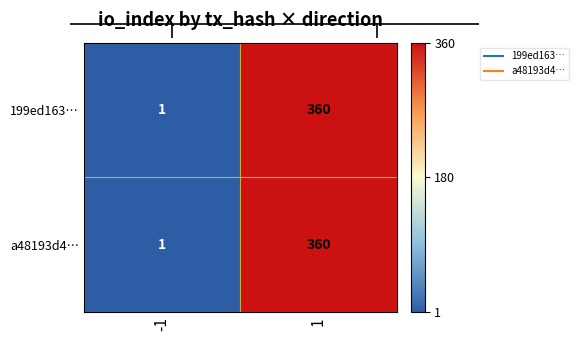

True or false: a48193d4… has a value of 2 at -1.

False